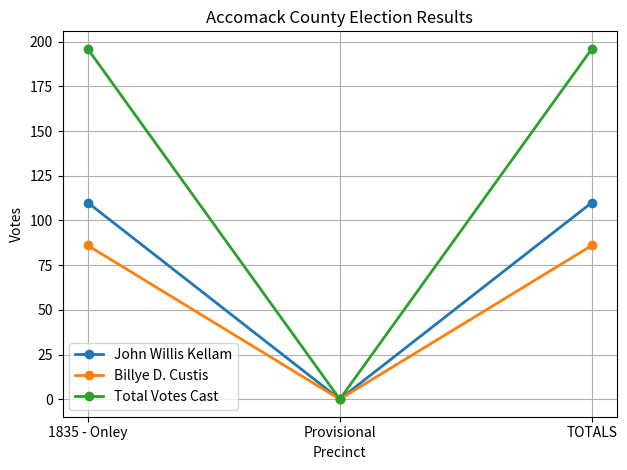

What is the sum of the John Willis Kellam values at Provisional and 1835 - Onley?

110